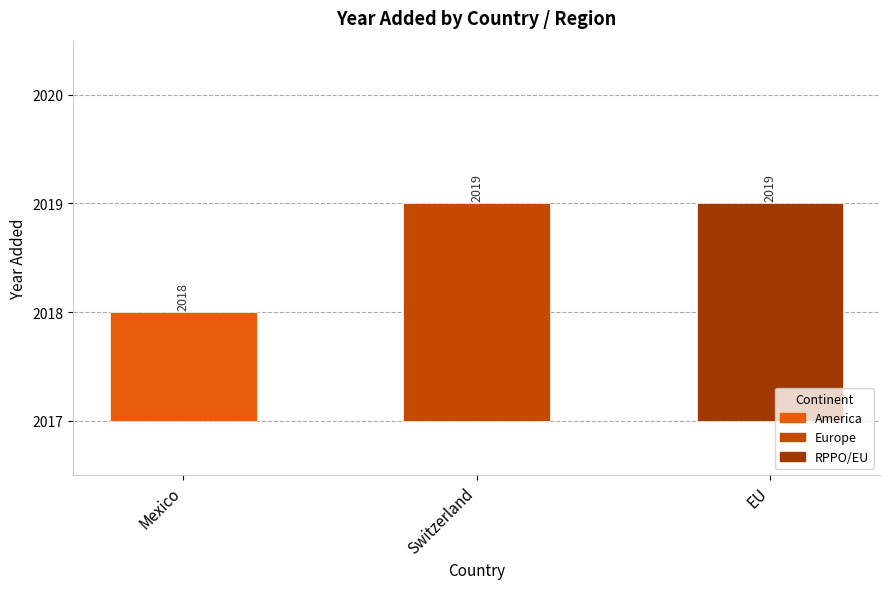

What is the change in value from Mexico to EU?

+1